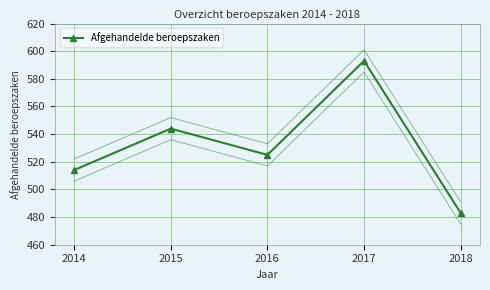

Where is the first local minimum?

2016